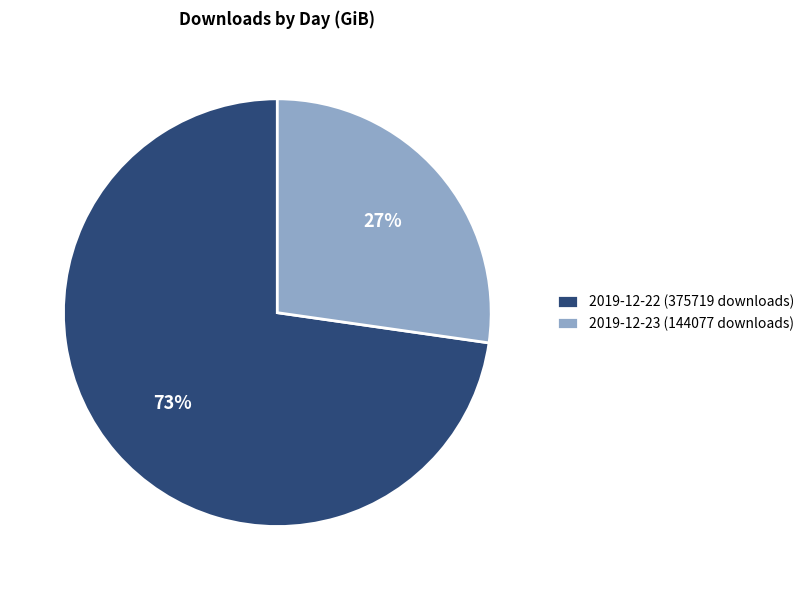

Between 2019-12-22 (375719 downloads) and 2019-12-23 (144077 downloads), which is larger?

2019-12-22 (375719 downloads)